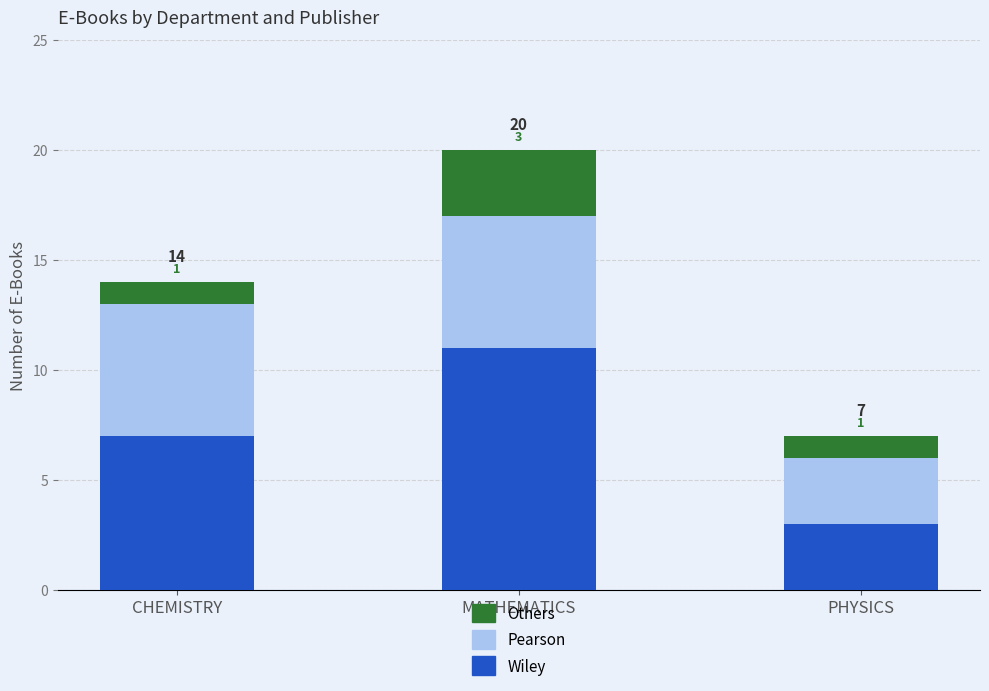

Reading left to right, list the values for the Wiley series.

CHEMISTRY=7	MATHEMATICS=11	PHYSICS=3